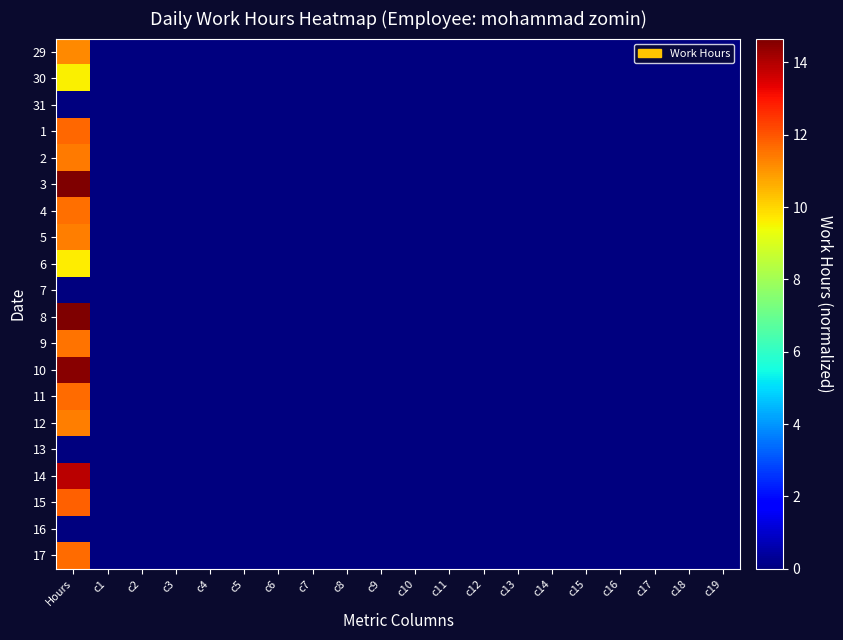

How many distinct data groups are displayed?

20